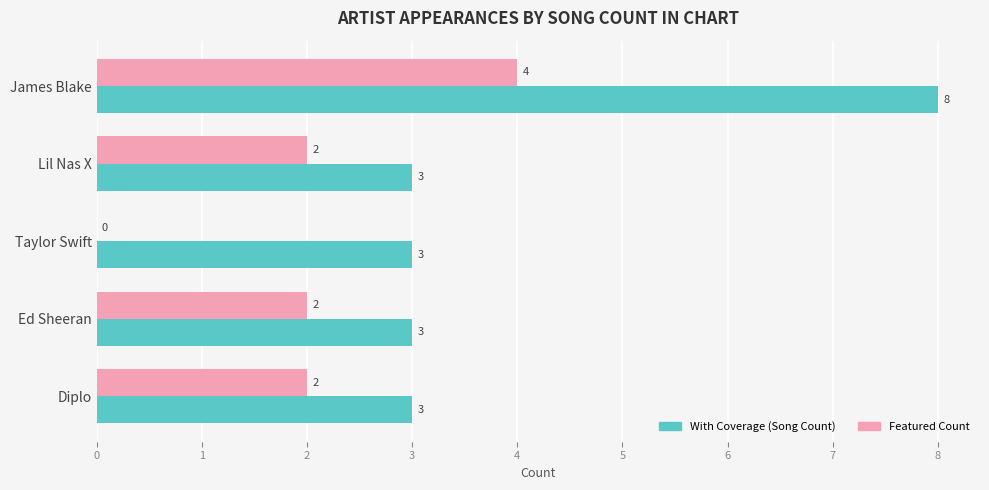

Which category has the highest value across all series?

James Blake